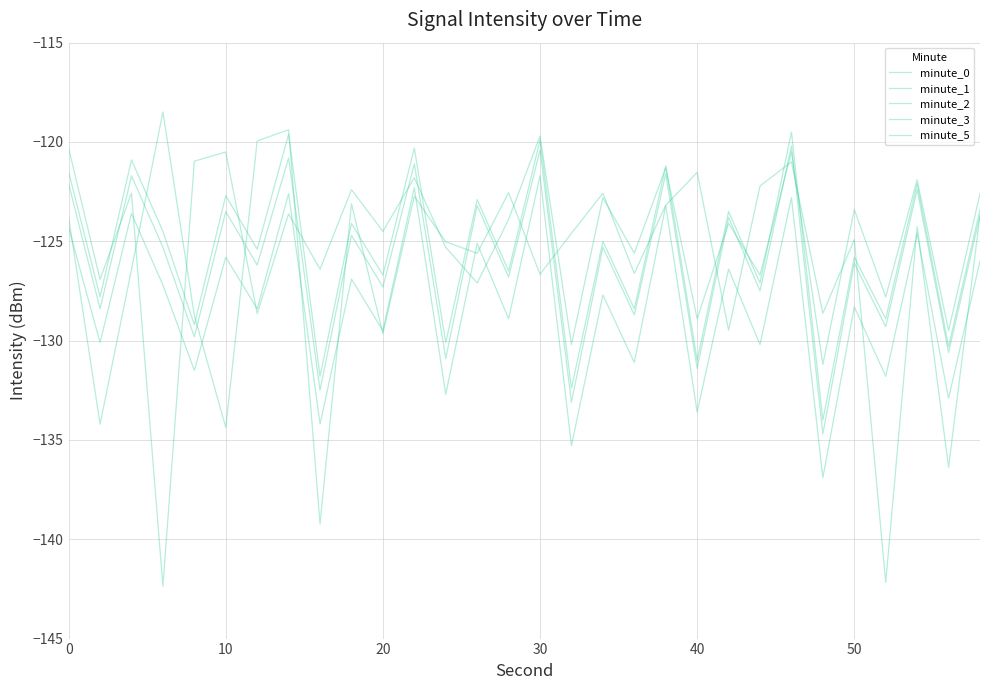

How many times do minute_5 and minute_0 cross each other?

18